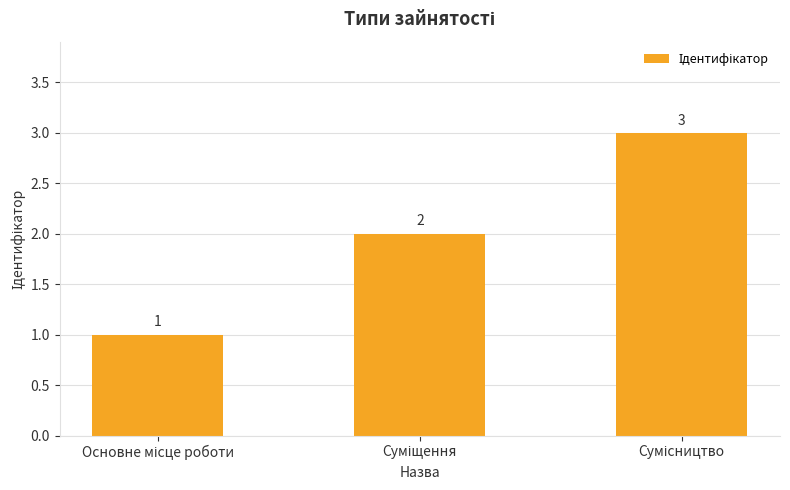

What is the value of the 1st bar from the left?

1